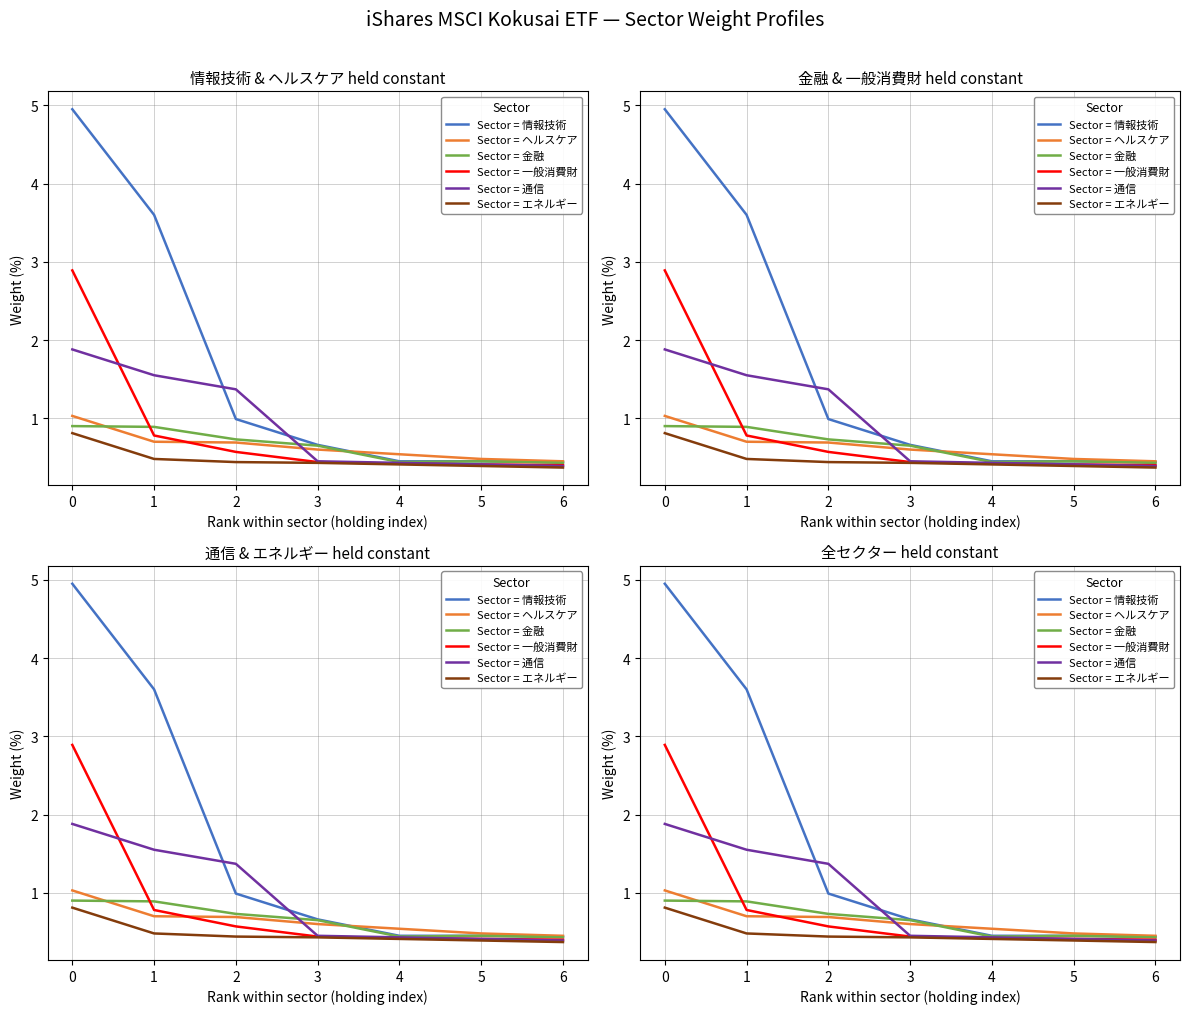

The value of Sector = 情報技術 at 3 is 1.1. True or false?

False